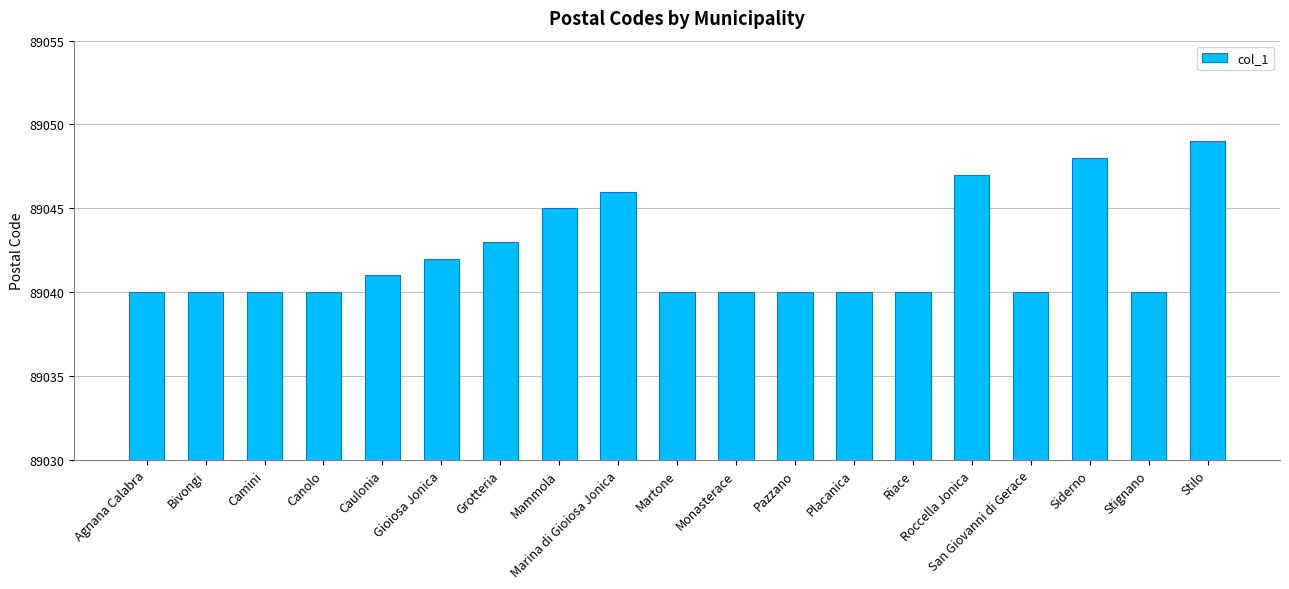

Reading left to right, extract all data points from this chart.

Agnana Calabra=89040	Bivongi=89040	Camini=89040	Canolo=89040	Caulonia=89041	Gioiosa Jonica=89042	Grotteria=89043	Mammola=89045	Marina di Gioiosa Jonica=89046	Martone=89040	Monasterace=89040	Pazzano=89040	Placanica=89040	Riace=89040	Roccella Jonica=89047	San Giovanni di Gerace=89040	Siderno=89048	Stignano=89040	Stilo=89049